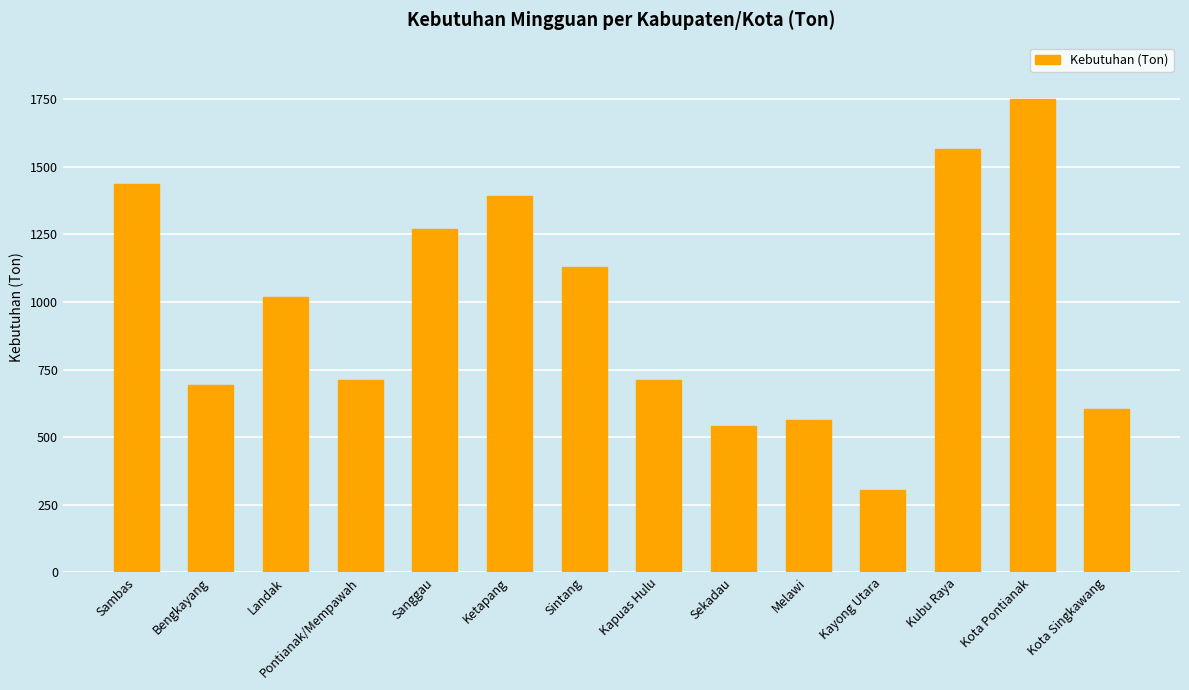

The chart shows a value of 601.5 at Sintang. True or false?

False